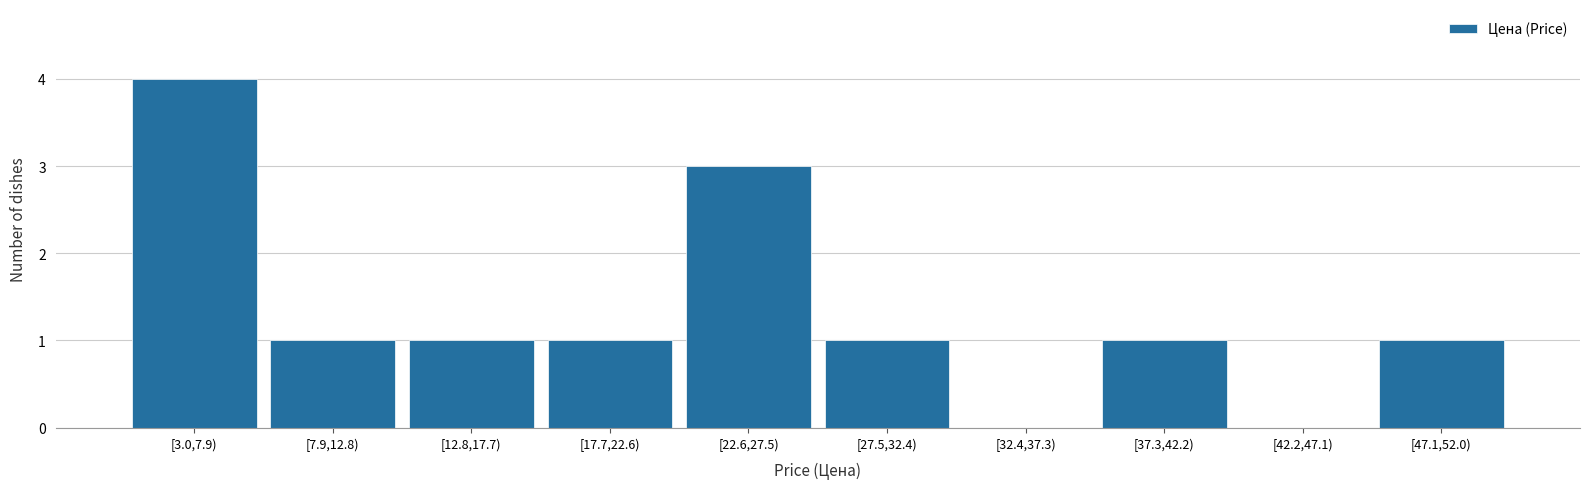

Reading right to left, transcribe all the data shown in this chart.

[47.1,52.0)=1	[42.2,47.1)=0	[37.3,42.2)=1	[32.4,37.3)=0	[27.5,32.4)=1	[22.6,27.5)=3	[17.7,22.6)=1	[12.8,17.7)=1	[7.9,12.8)=1	[3.0,7.9)=4